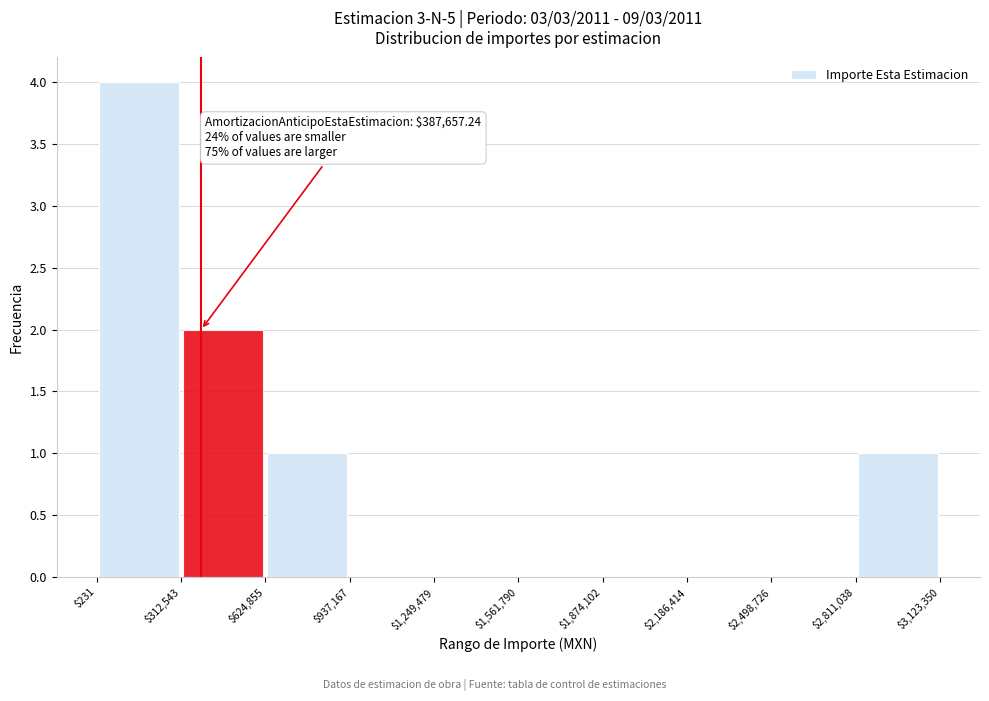

Which range on the x-axis has the tallest bar?

$231 to $312,543